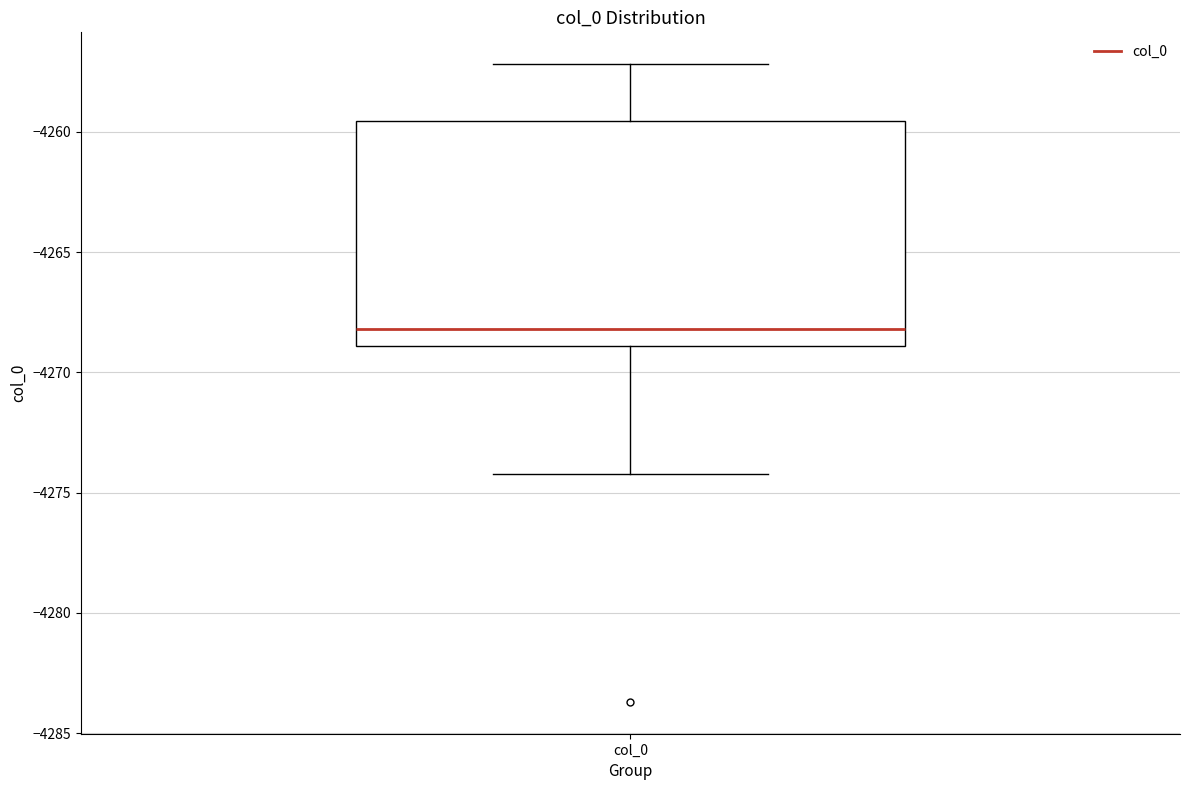

Transcribe this box plot: give where the median line is, the range the box spans, and where the two whiskers end, as read against the y-axis. The values are not printed on the chart, so give them approximately, as read against the axis.

median -4268.0, box -4269.0 to -4259.5, whiskers -4274.0 to -4257.0